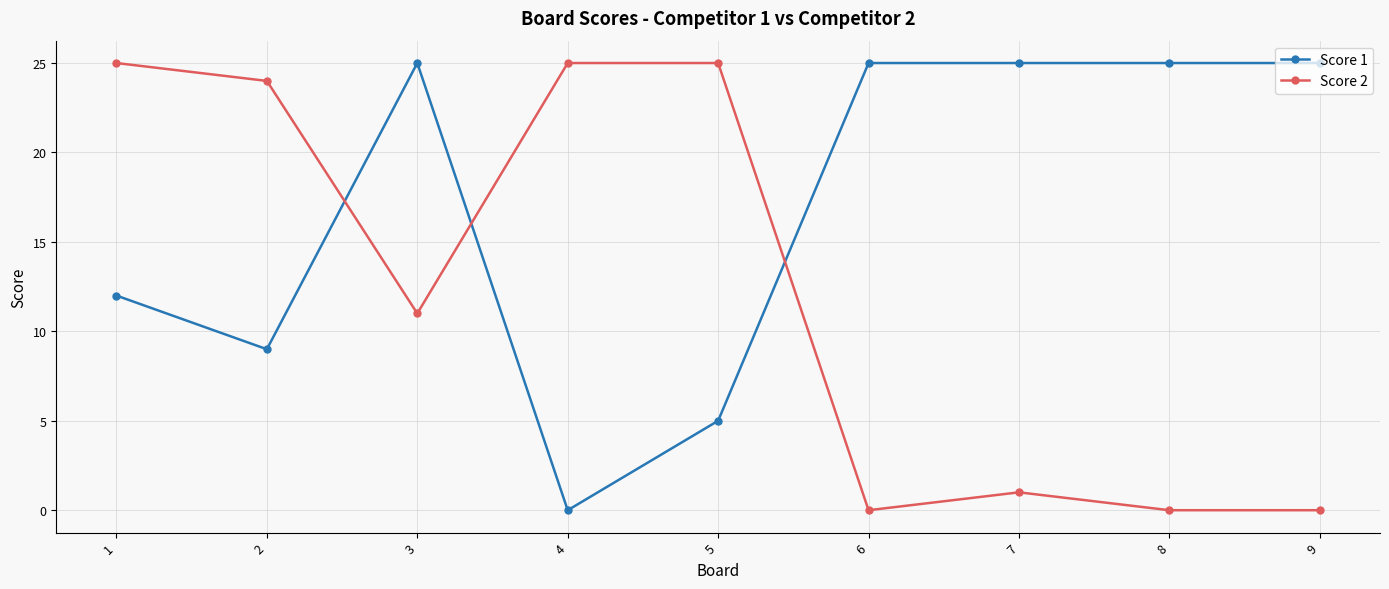

Reading left to right, transcribe all the data shown in this chart.

Score 1: 1=12	2=9	3=25	4=0	5=5	6=25	7=25	8=25	9=25
Score 2: 1=25	2=24	3=11	4=25	5=25	6=0	7=1	8=0	9=0